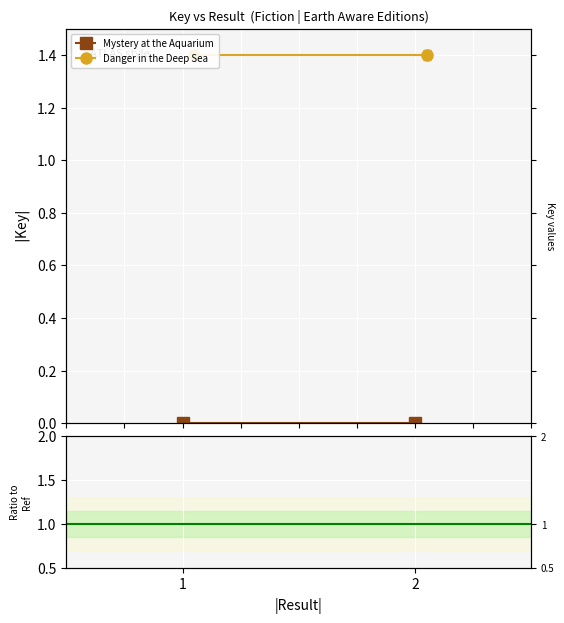

Is the value of Mystery at the Aquarium at 2 greater than the value of Danger in the Deep Sea at 2?

No